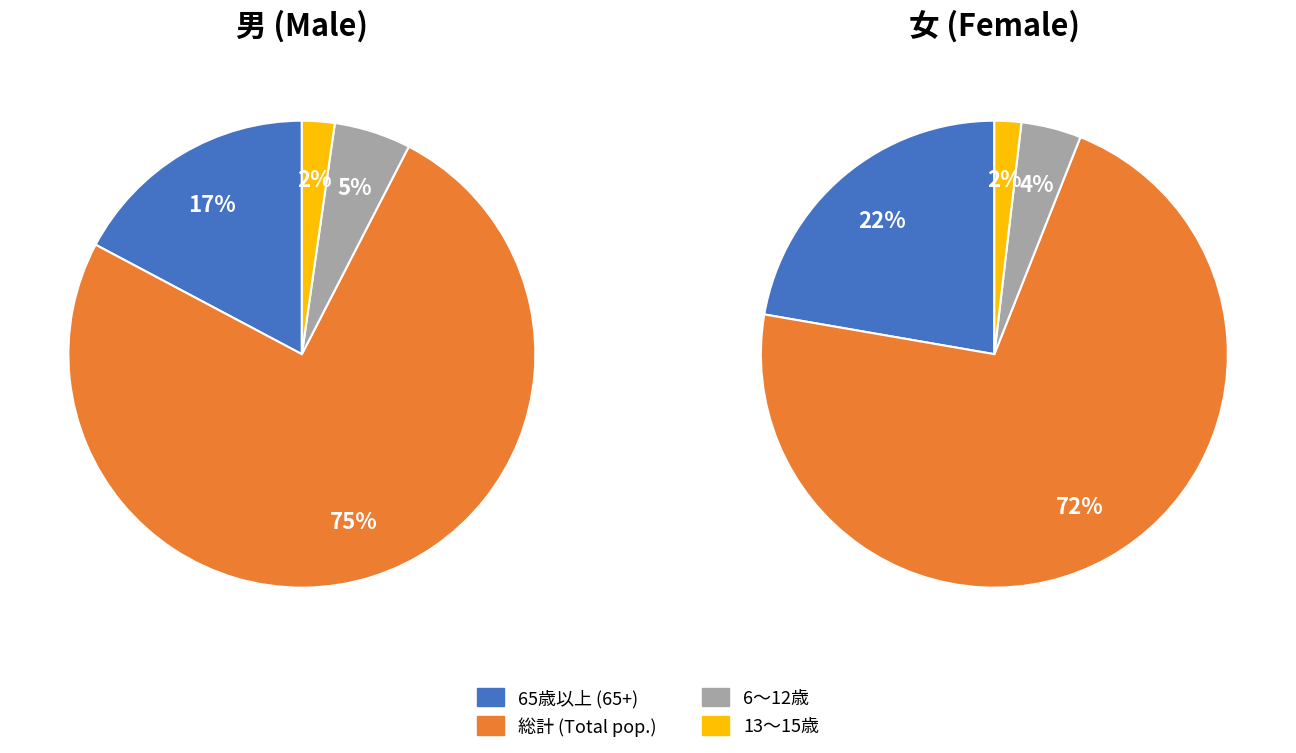

To the nearest percent, what is the combined percentage of 13歳～15歳 and 6歳～12歳?

8%